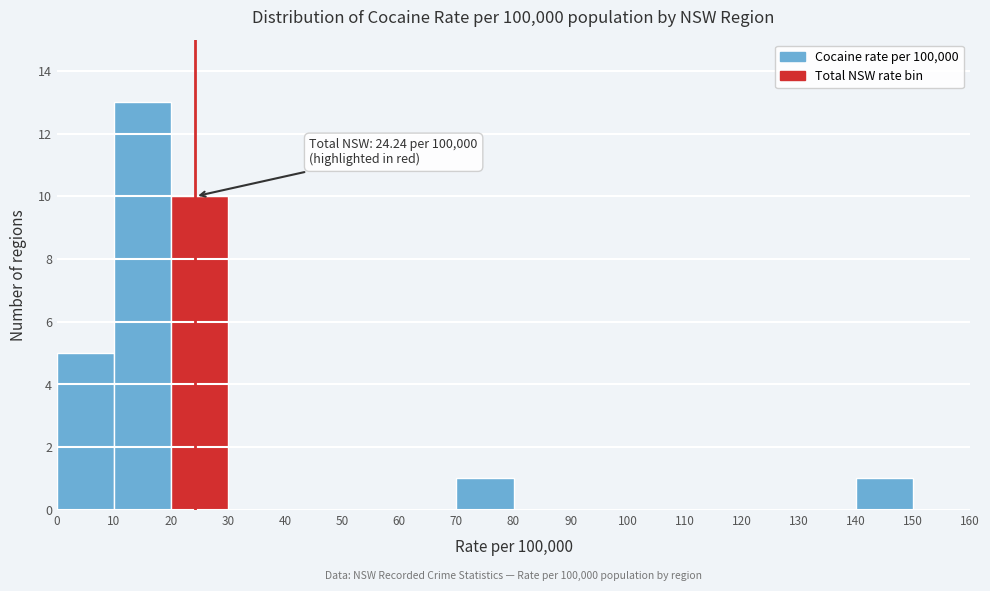

Which range on the x-axis has the tallest bar?

10 to 20